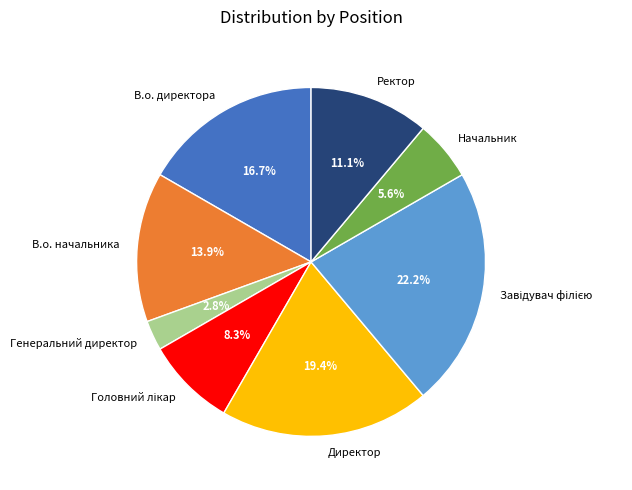

What portion of the pie excludes В.о. директора?

83.3%